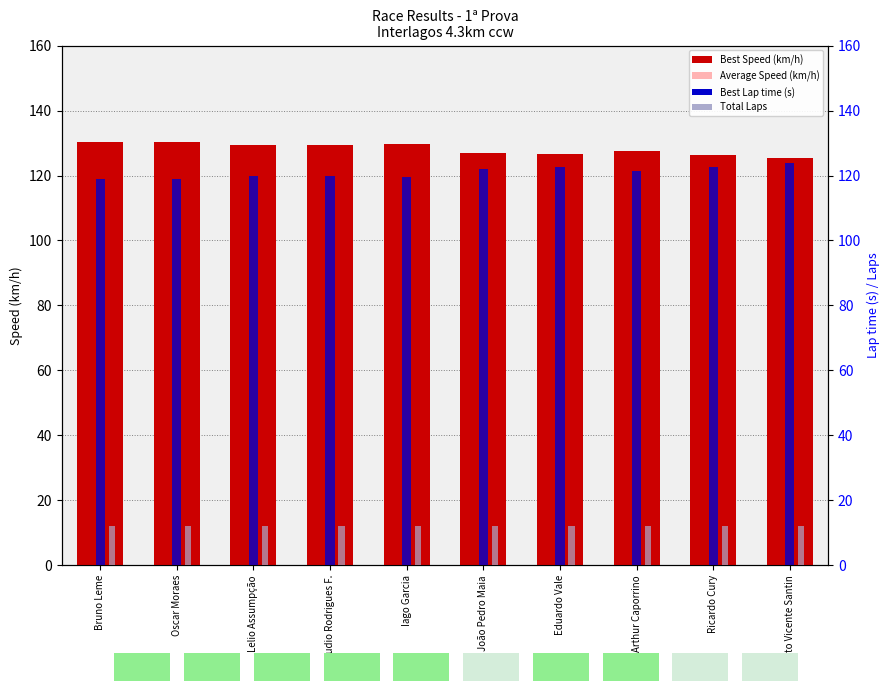

At which category is the sum across all series the highest?

Bruno Leme